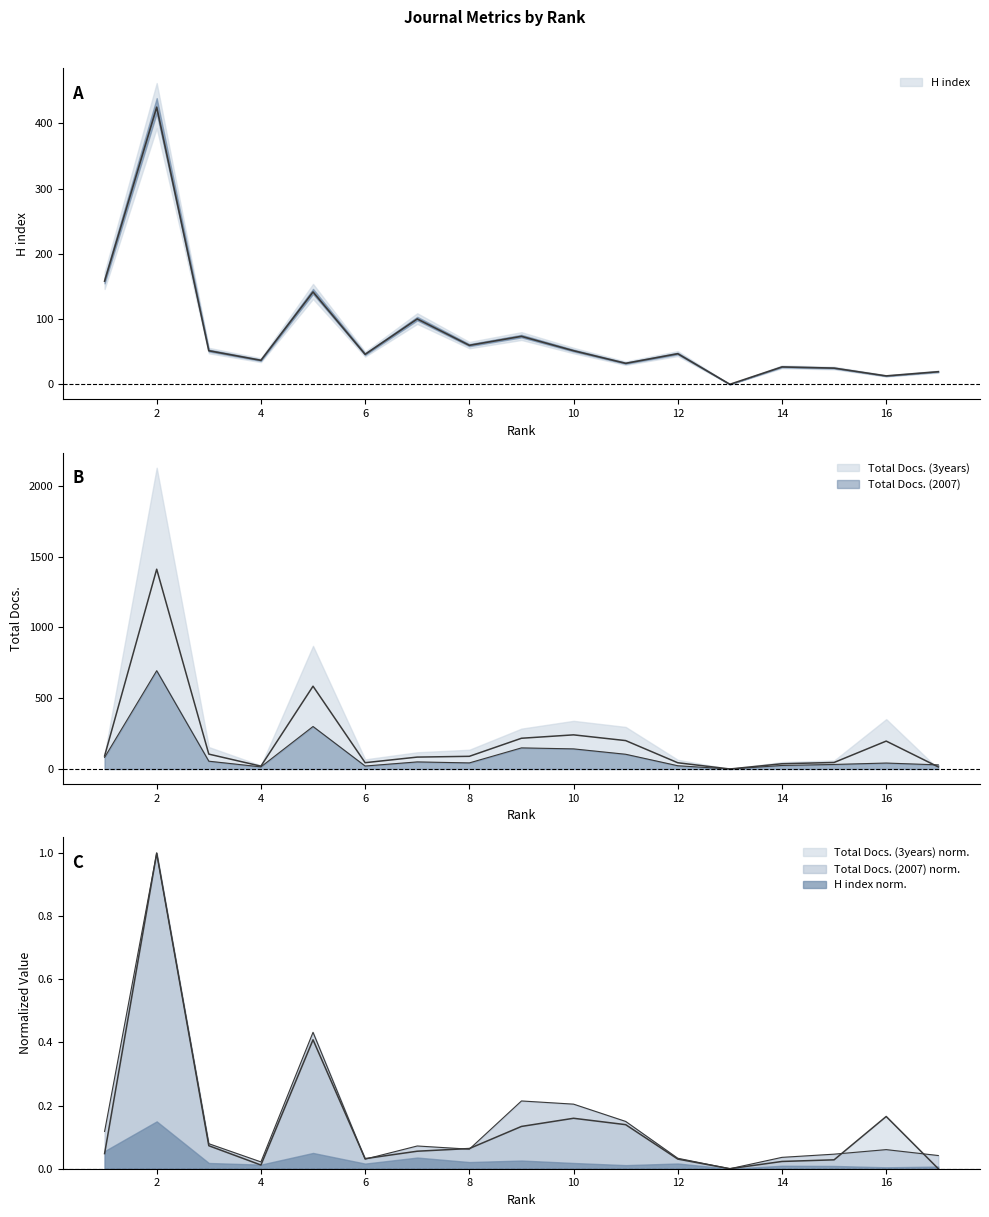

True or false: Total Docs. (3years) has more than 1 points higher than both neighbors.

True